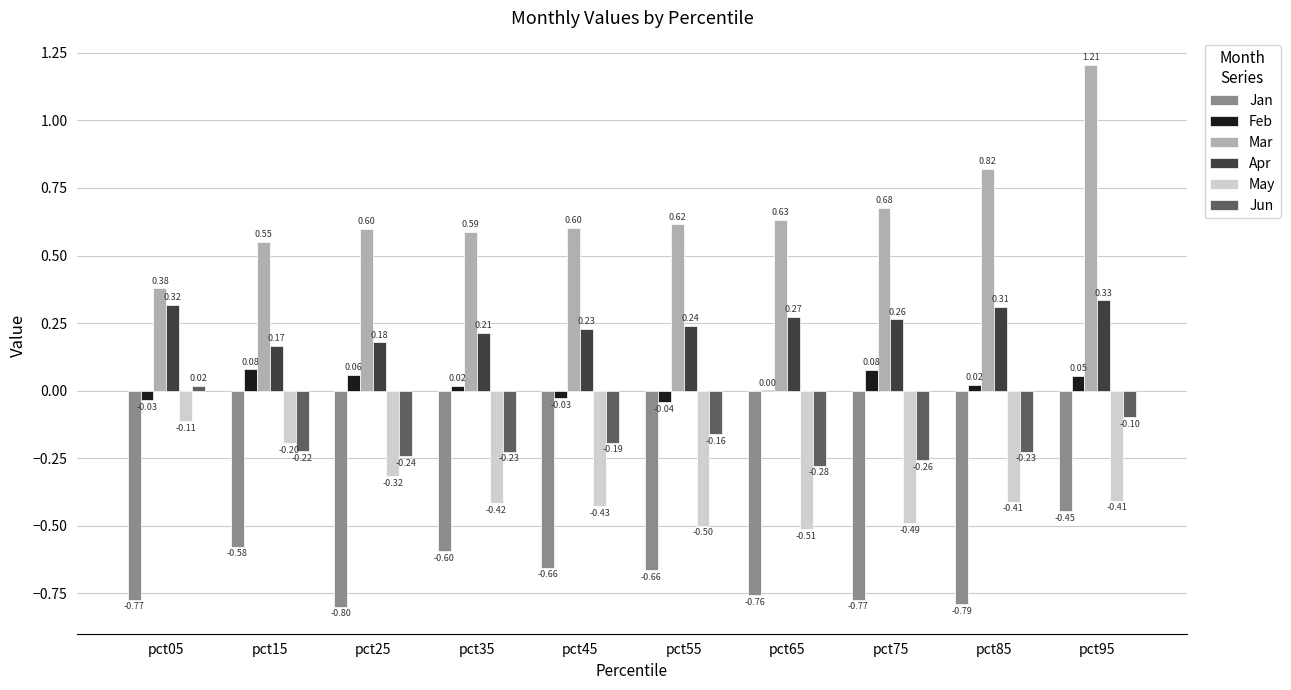

Which series changed the most between pct75 and pct95?

Mar